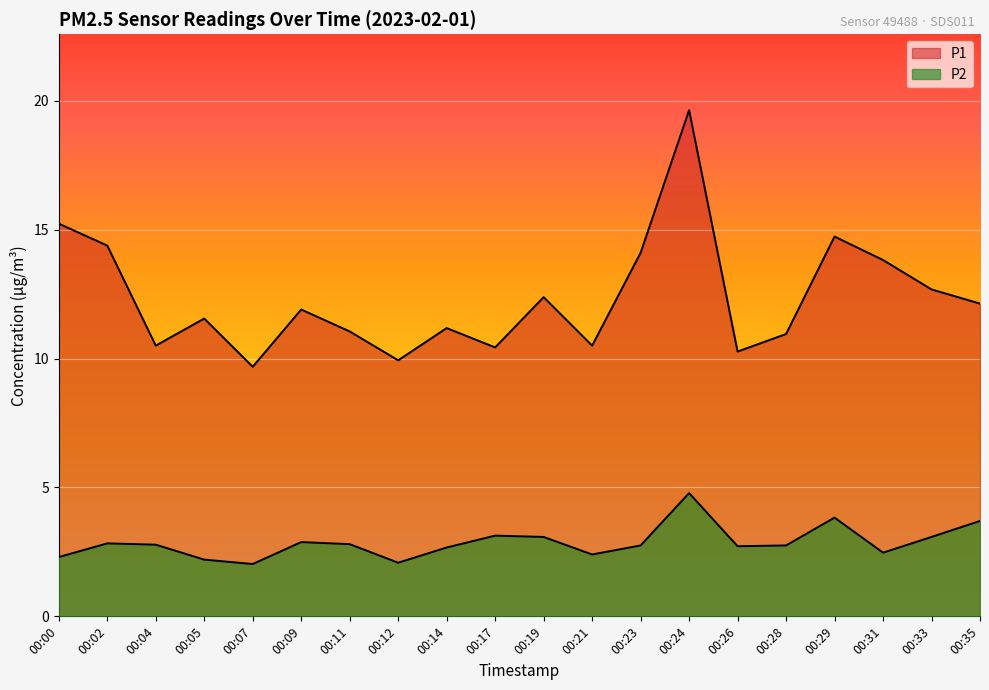

List the series in order of their peak value, lowest first.

P2, P1